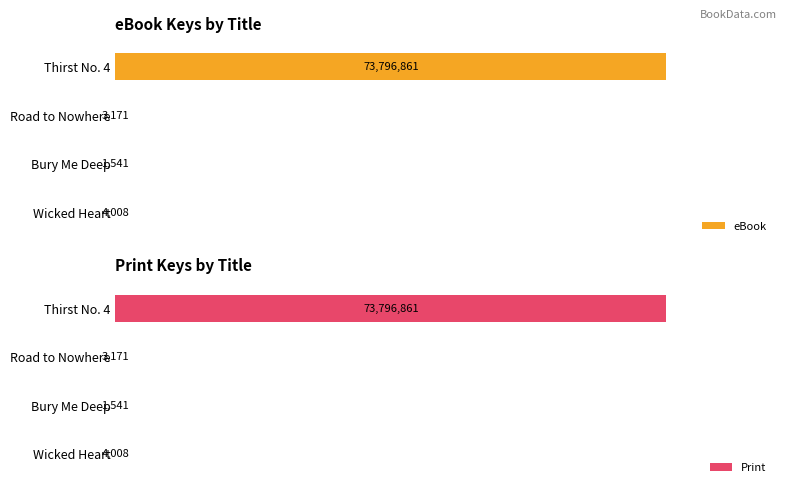

How many bars are there in total?

8